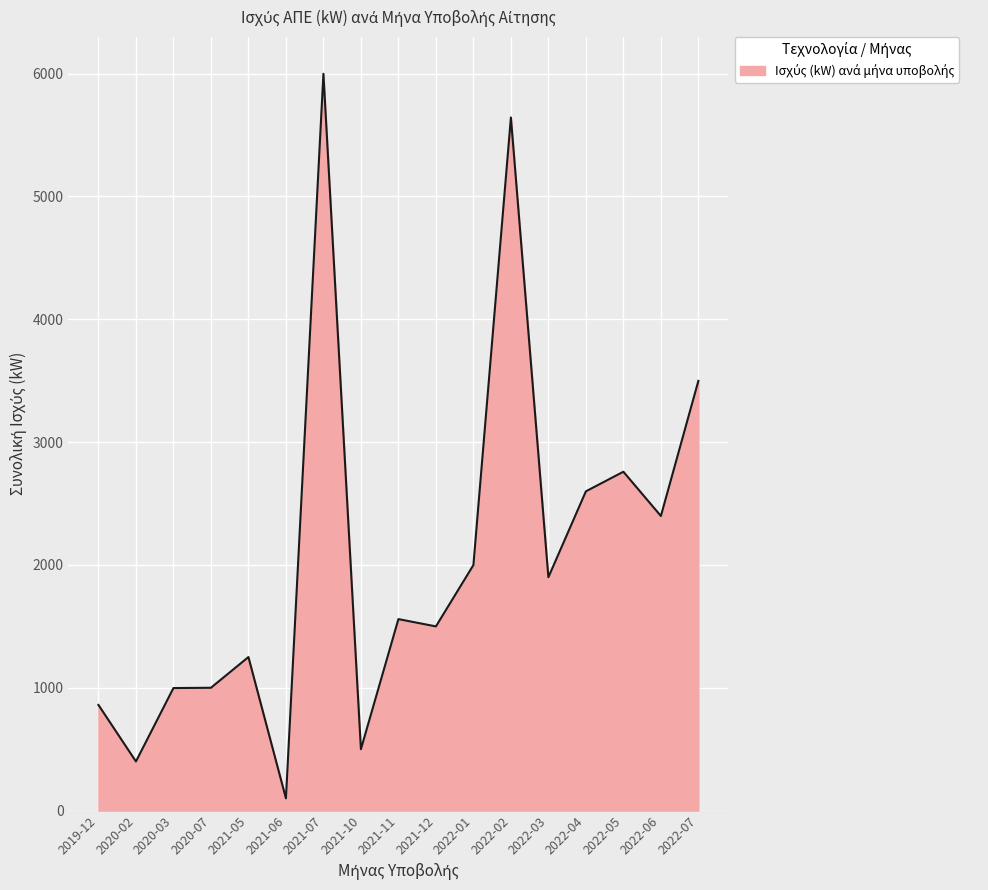

Count the number of data series in this chart.

1